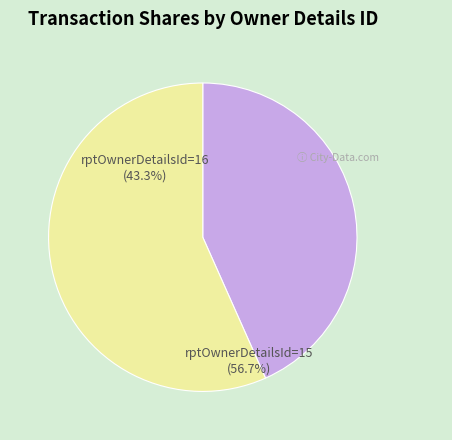

Which slice represents more than half of the pie?

rptOwnerDetailsId=15